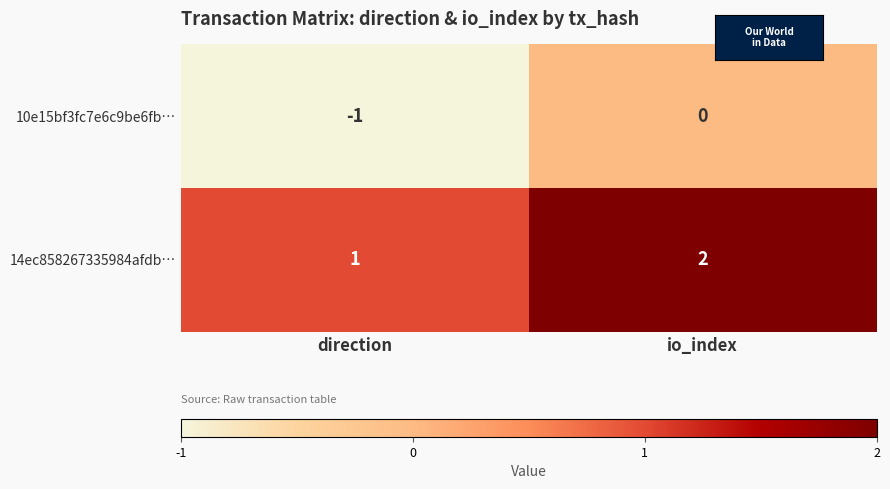

Rank the categories by 10e15bf3fc7e6c9be6fb… value from highest to lowest.

io_index, direction